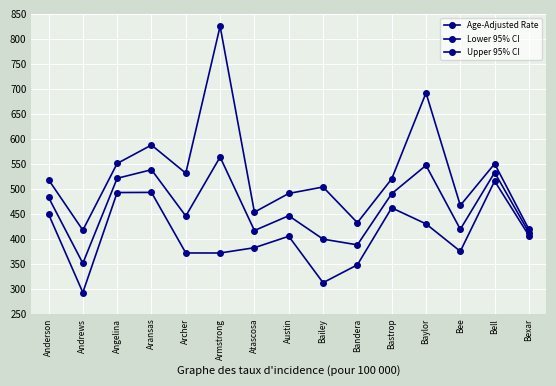

True or false: Age-Adjusted Rate and Upper 95% CI cross at least once.

False